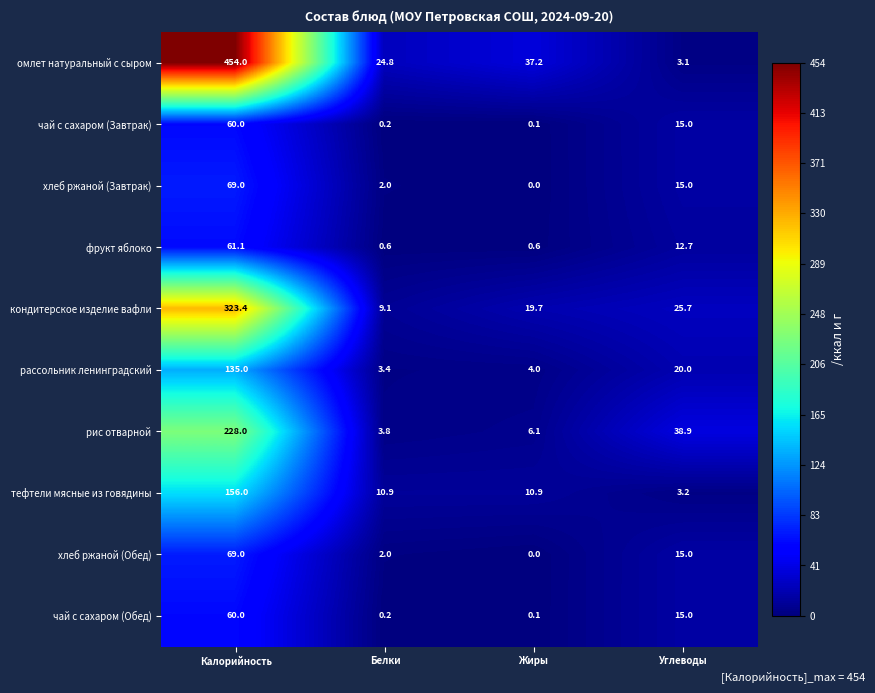

Rank the categories by омлет натуральный с сыром value from lowest to highest.

Углеводы, Белки, Жиры, Калорийность